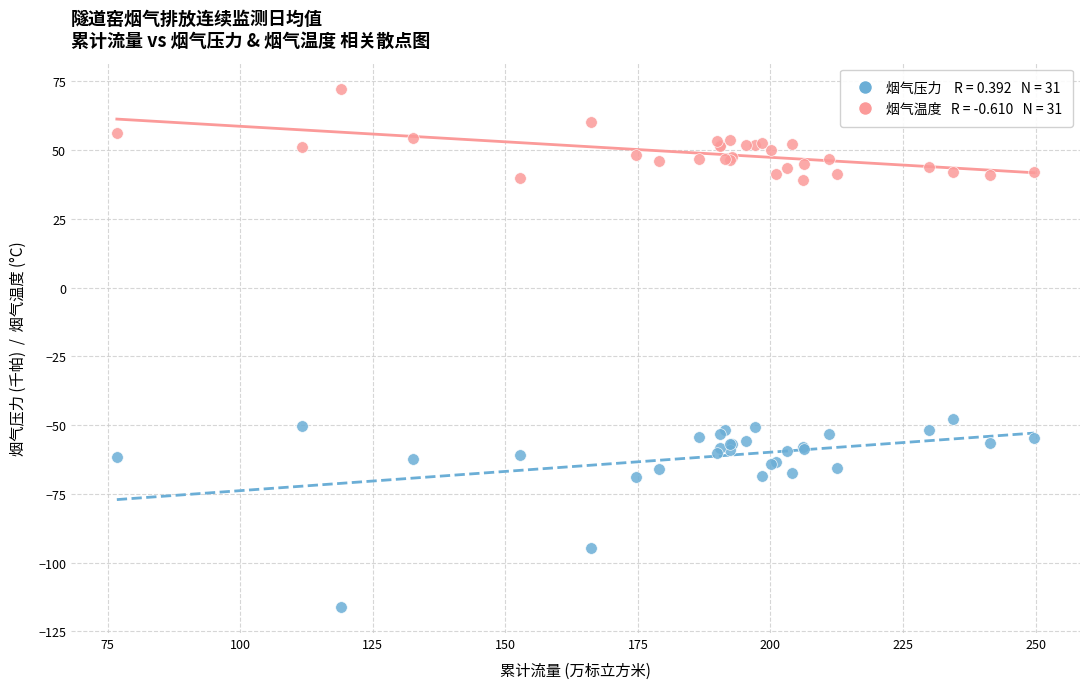

Across all series, what Y value is closest to -21?

-47.7